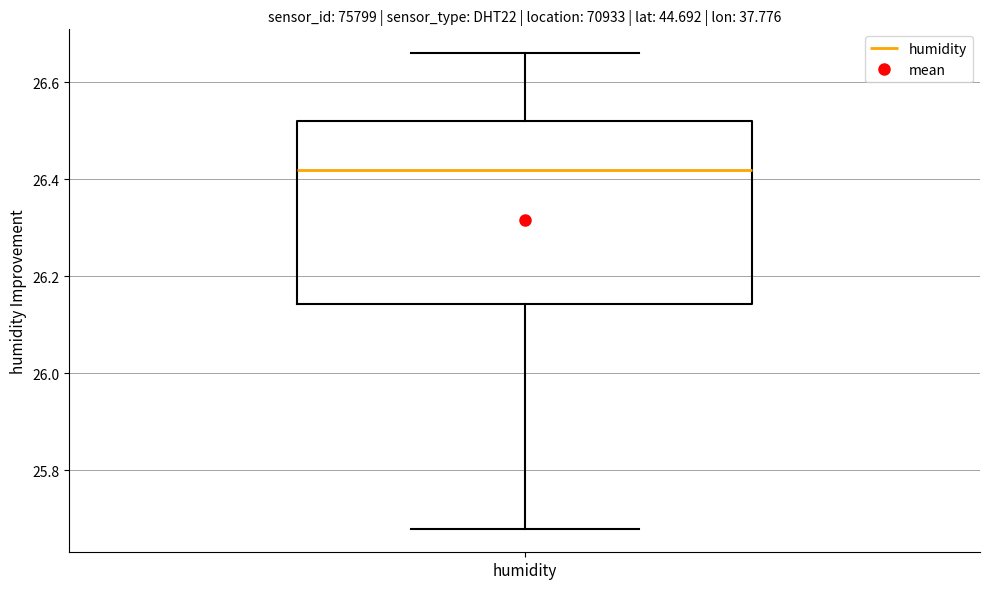

Transcribe this box plot: give where the median line is, the range the box spans, and where the two whiskers end, as read against the y-axis. The values are not printed on the chart, so give them approximately, as read against the axis.

median 26.42, box 26.14 to 26.52, whiskers 25.68 to 26.66